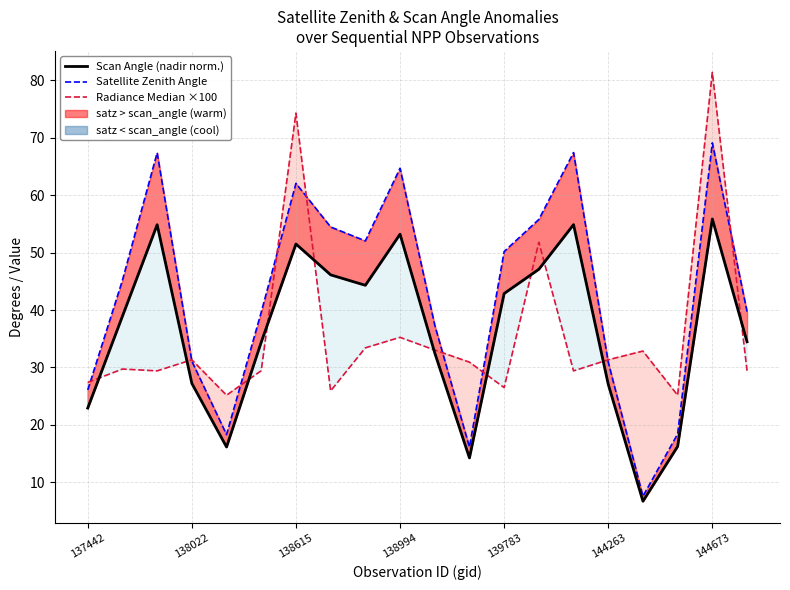

What is the total value across all series at 144673?

206.4